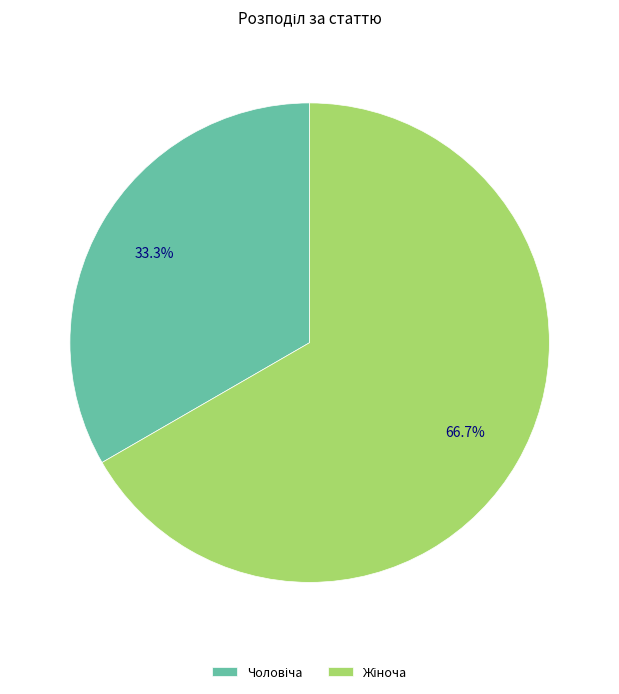

Count the number of slices in the pie.

2